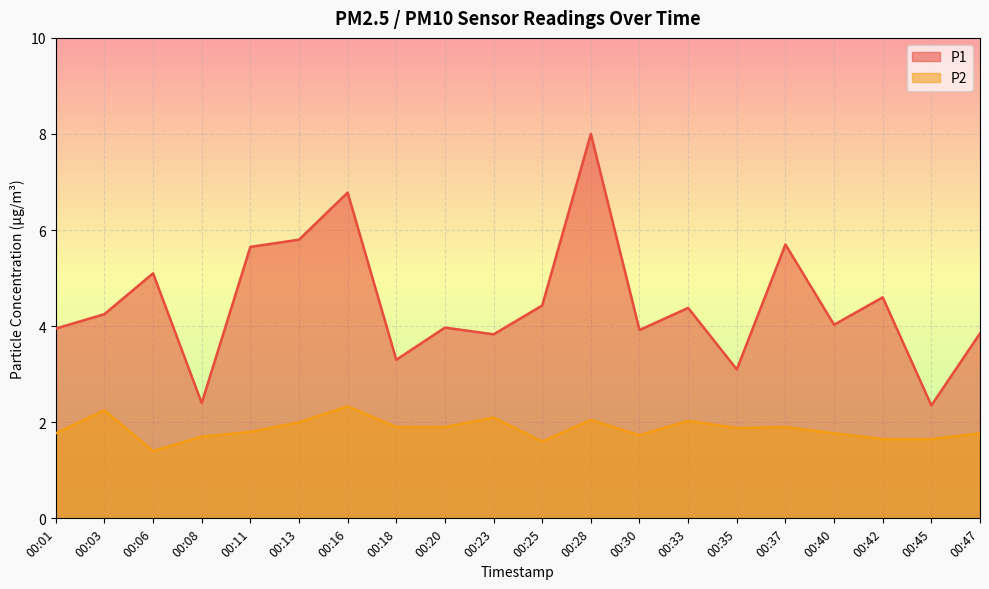

What are all the series names shown in the legend?

P1, P2